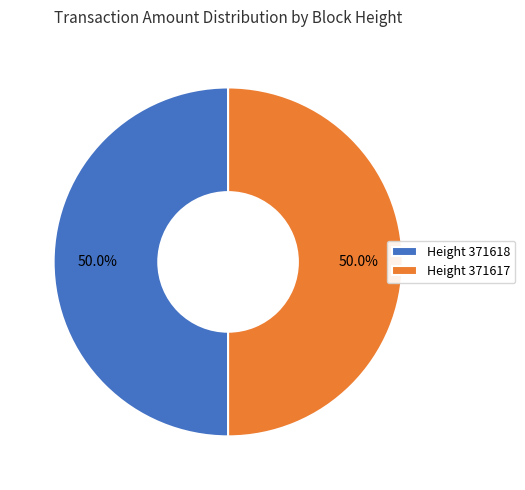

To the nearest percent, what is the average slice percentage?

50%